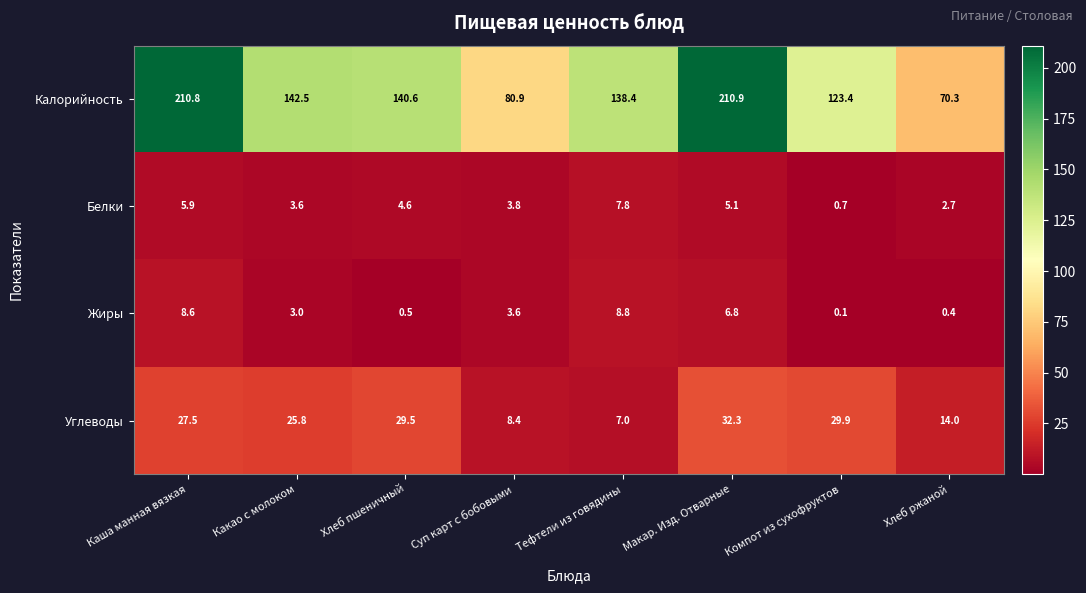

Which series has the widest spread of values?

Калорийность